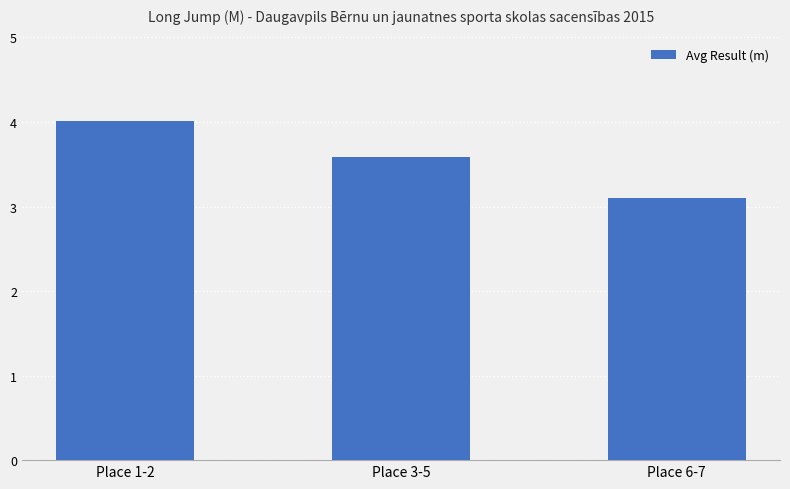

Rank the categories by value from highest to lowest.

Place 1-2, Place 3-5, Place 6-7